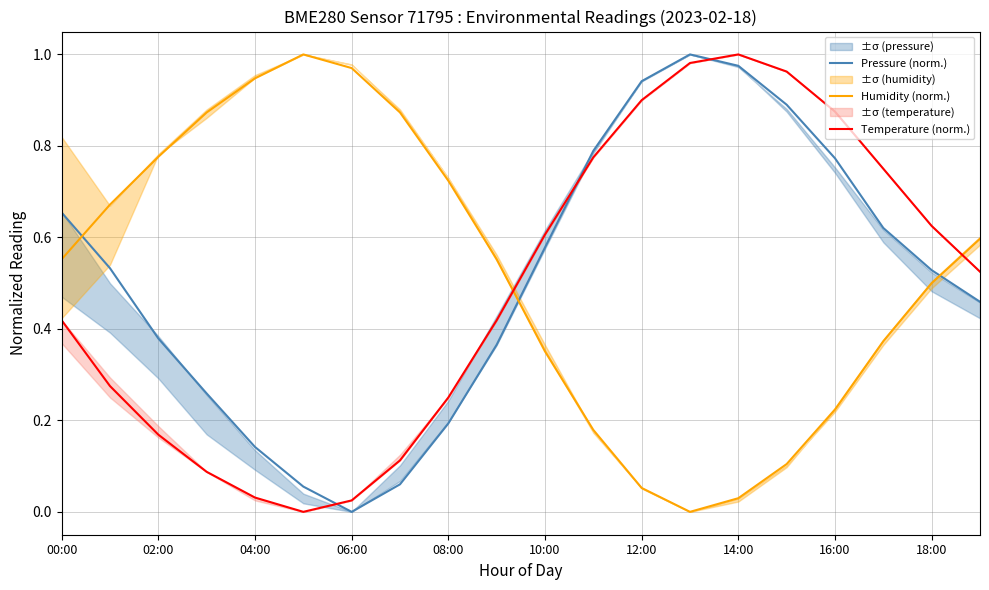

What is the maximum value shown in the chart?

1.0